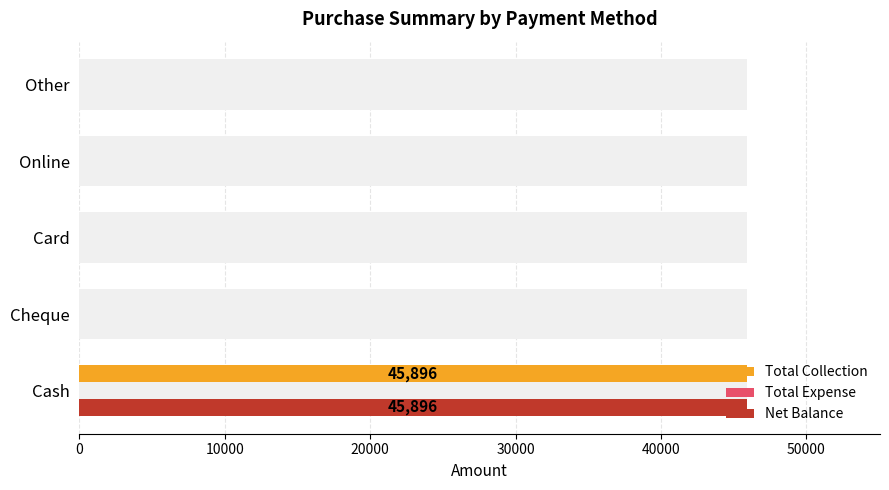

Rank the series by their maximum value, from lowest to highest.

Total Expense, Total Collection, Net Balance